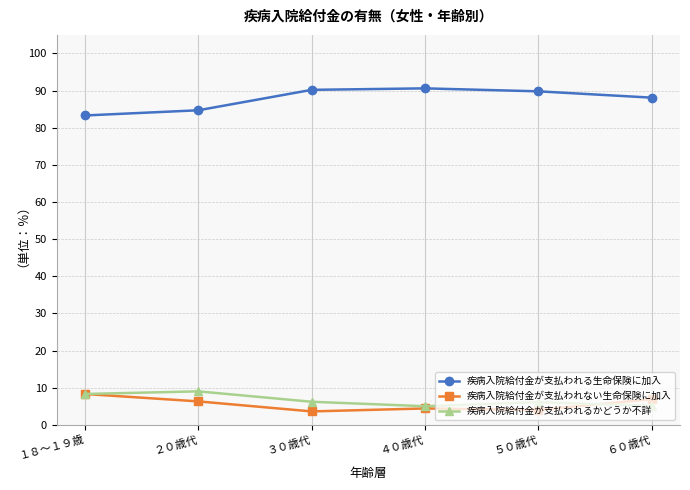

What is the difference between the maximum and minimum values in the 疾病入院給付金が支払われるかどうか不詳 series?

4.0